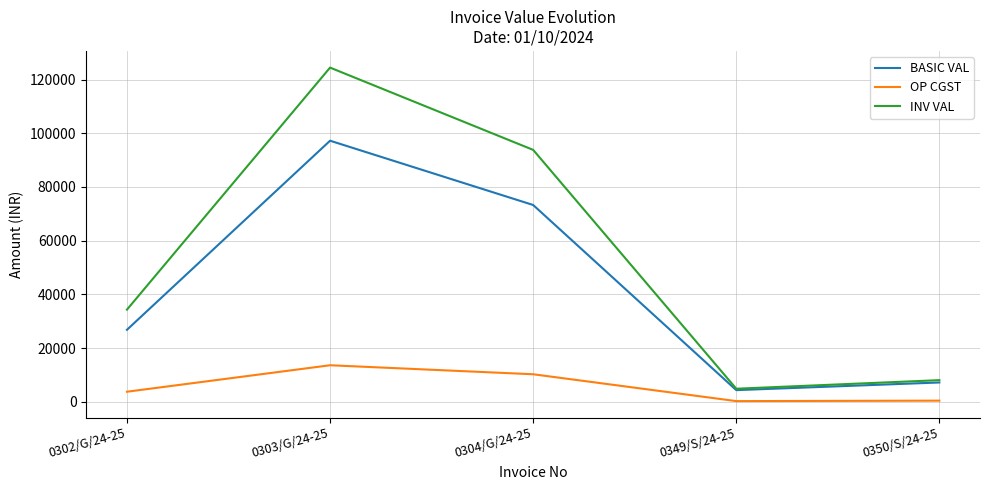

Is this an area chart (filled region under the line)?

No